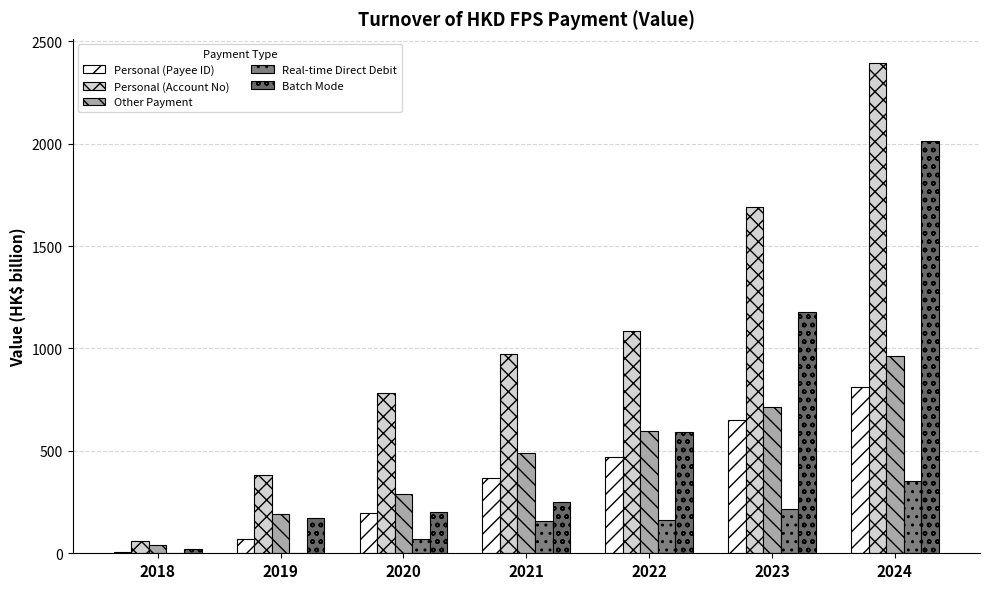

How many groups of bars are there?

7